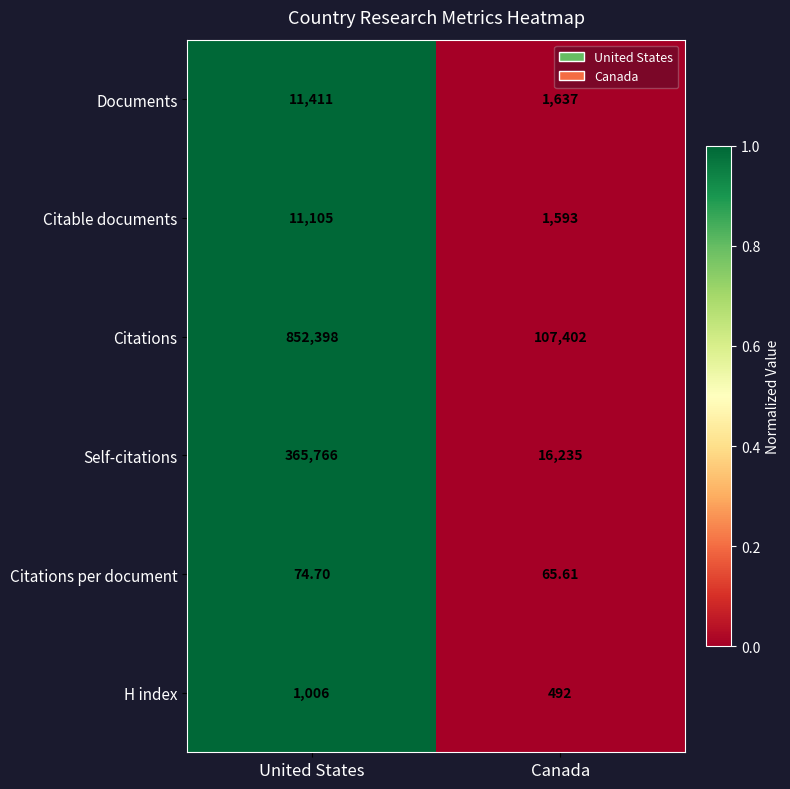

Between United States and Canada, which series saw the biggest shift?

Citations